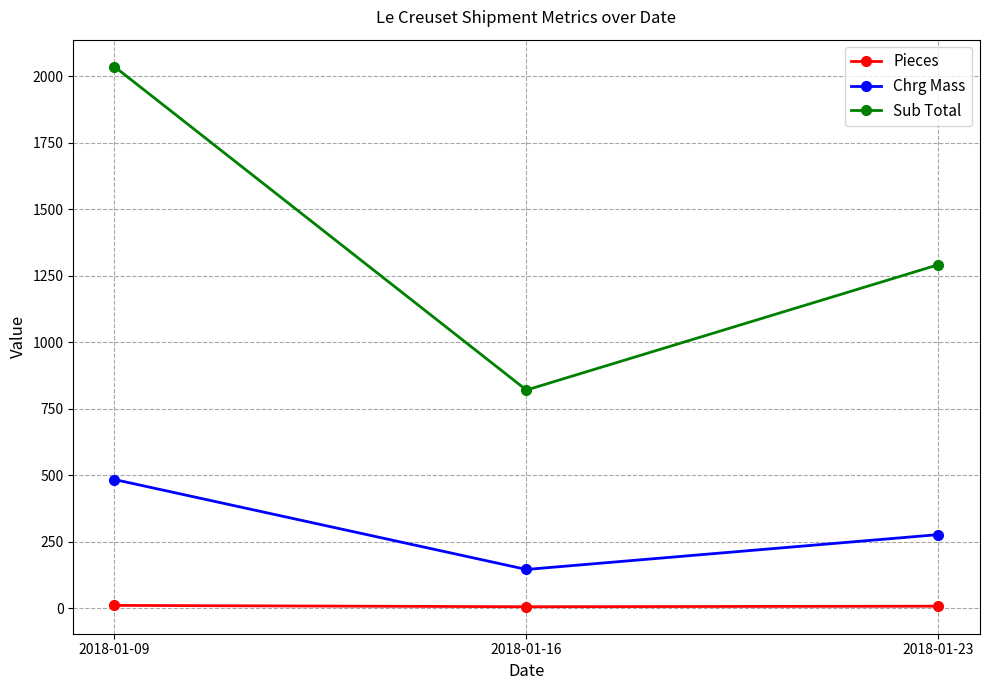

The Sub Total series shows 820.3 at 2018-01-16. True or false?

True